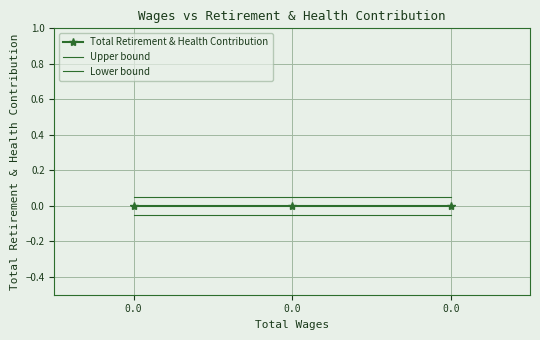

List the series in order of their overall mean, lowest first.

Lower bound, Total Retirement & Health Contribution, Upper bound